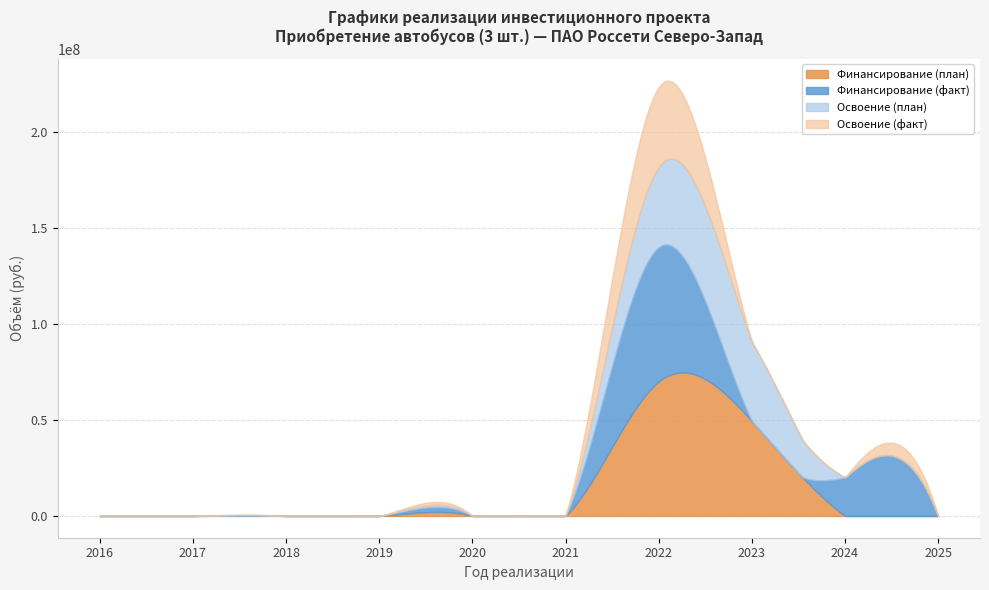

How many lines are shown in the chart?

4